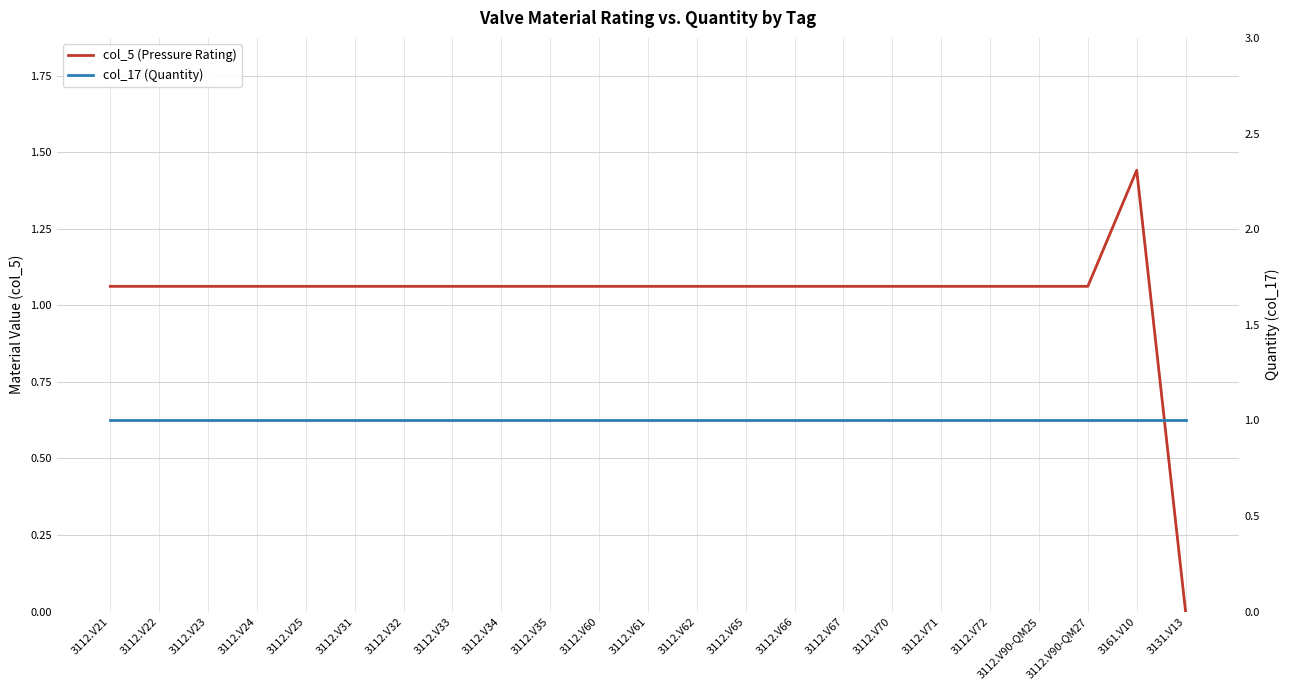

True or false: col_5 (Pressure Rating) has a value of 1.1 at 3112.V60.

True